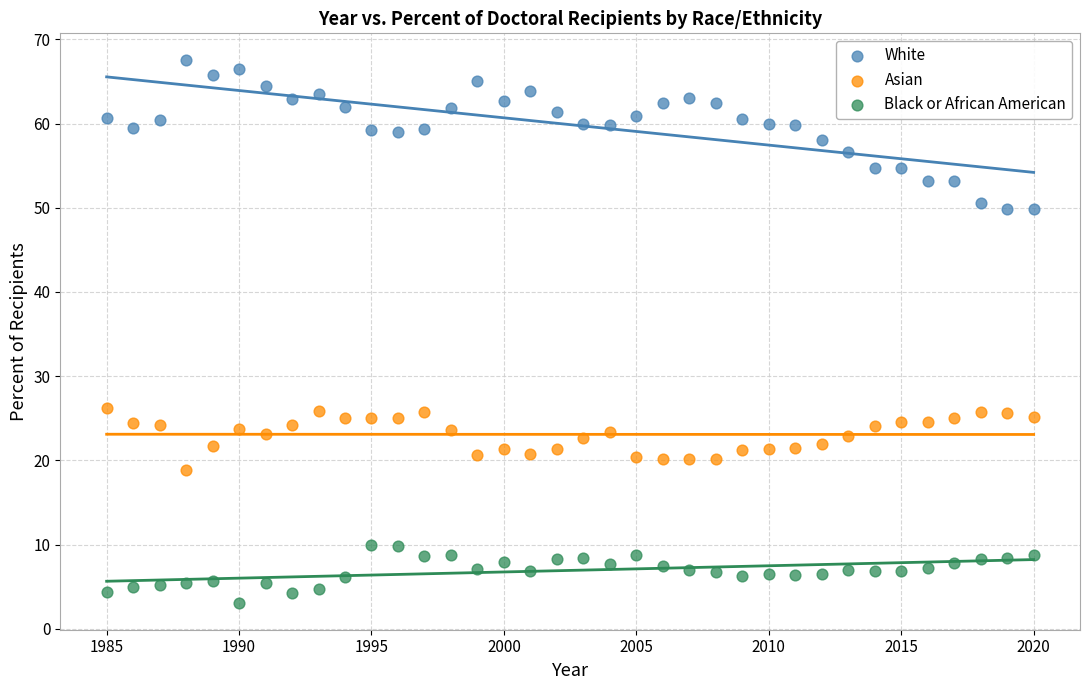

Across all data points, what is the range of Y values (max minus min)?

64.4